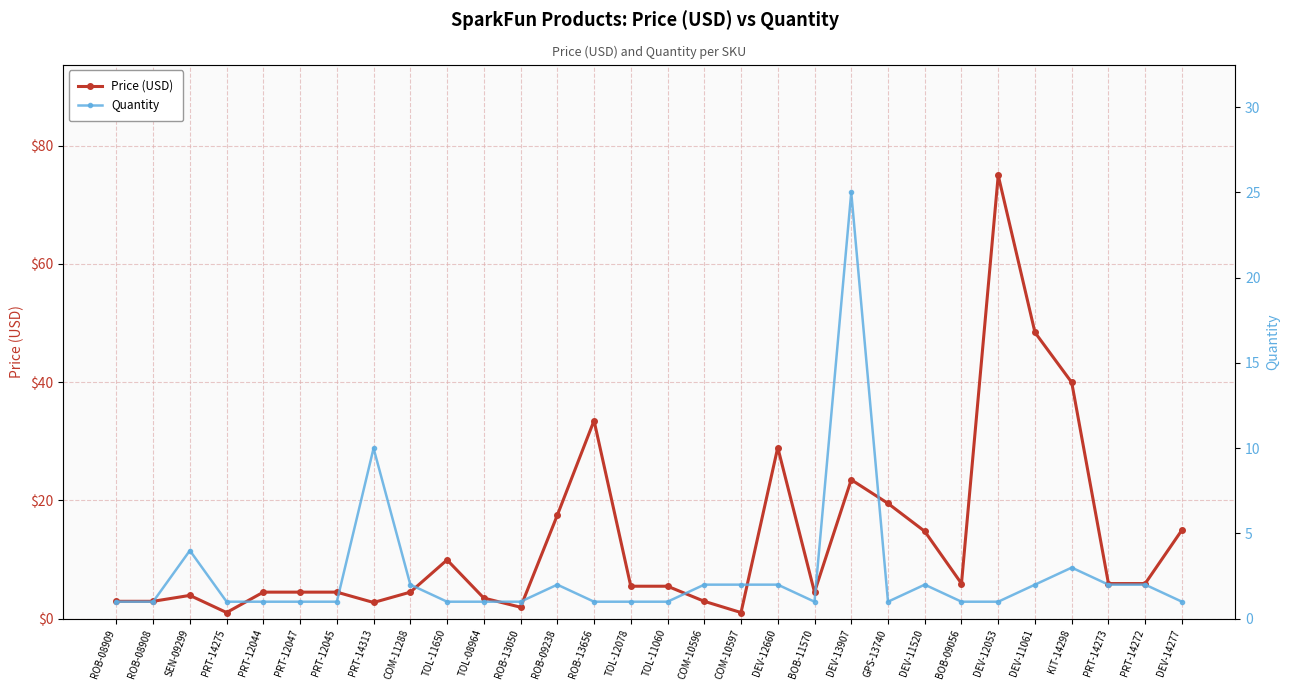

The value of Price (USD) at PRT-12045 is 1.5. True or false?

False